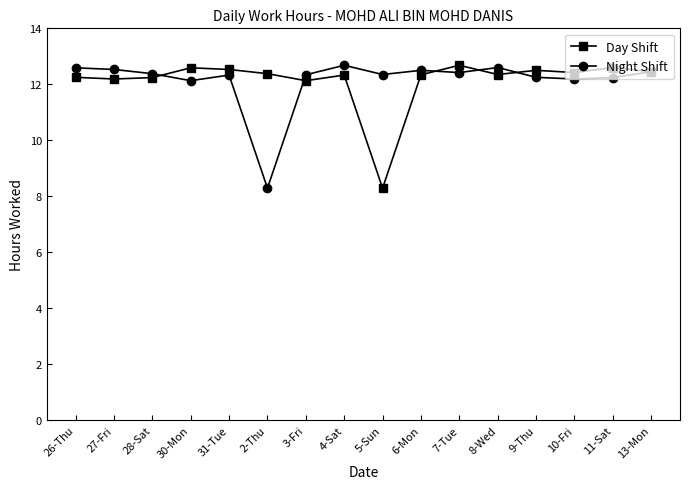

What is the spread (max minus min) of values at 11-Sat?

0.4